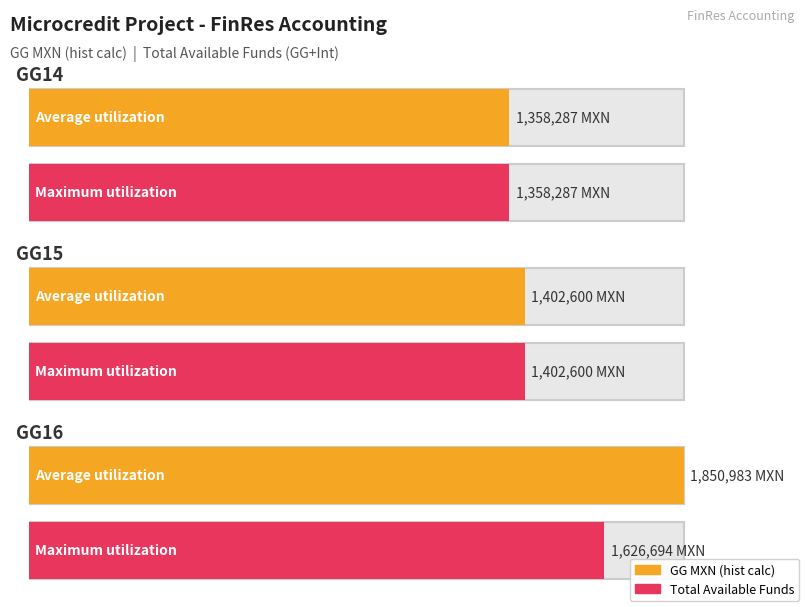

Read the Maximum utilization value at GG14.

1358287.0